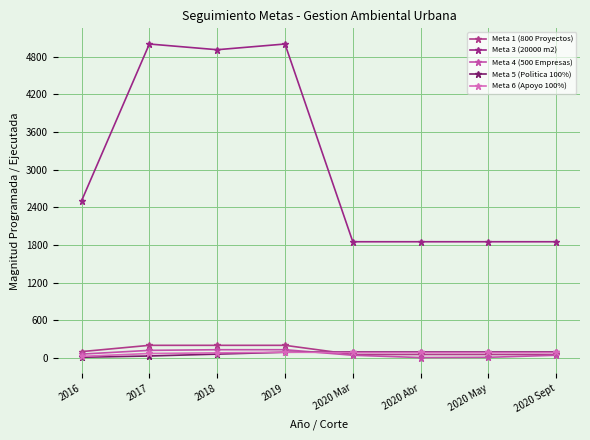

How many values in the Meta 5 (Politica 100%) series are below 95?

4